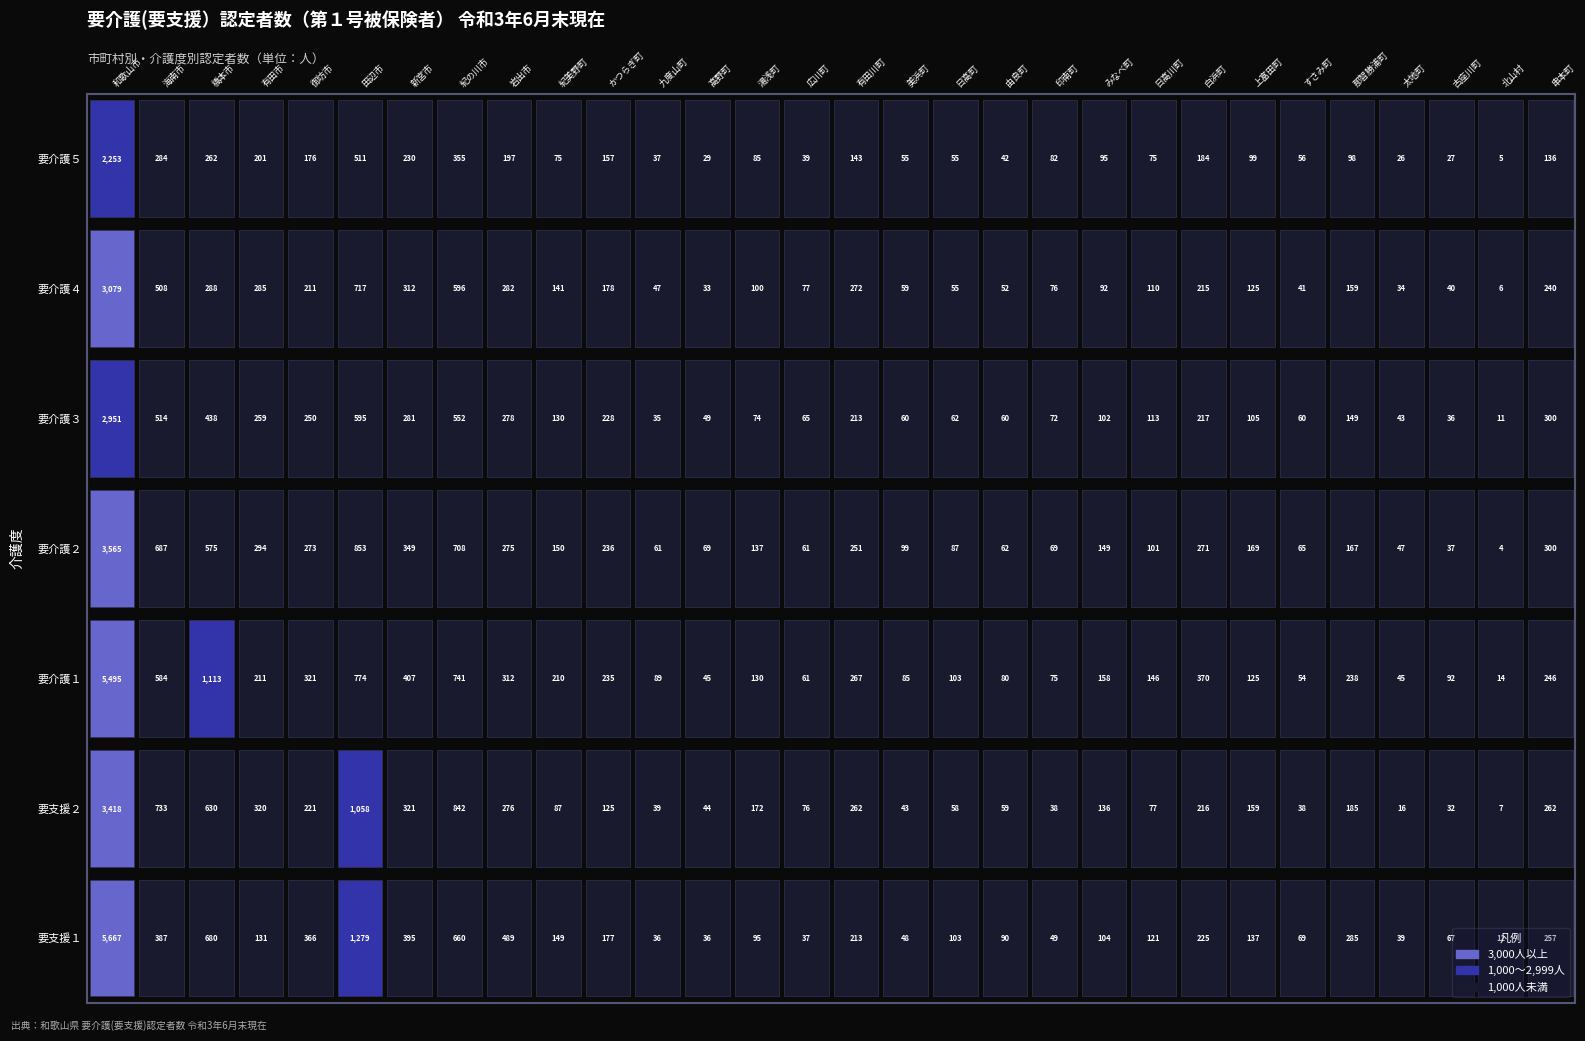

At which category is the sum across all series the highest?

和歌山市